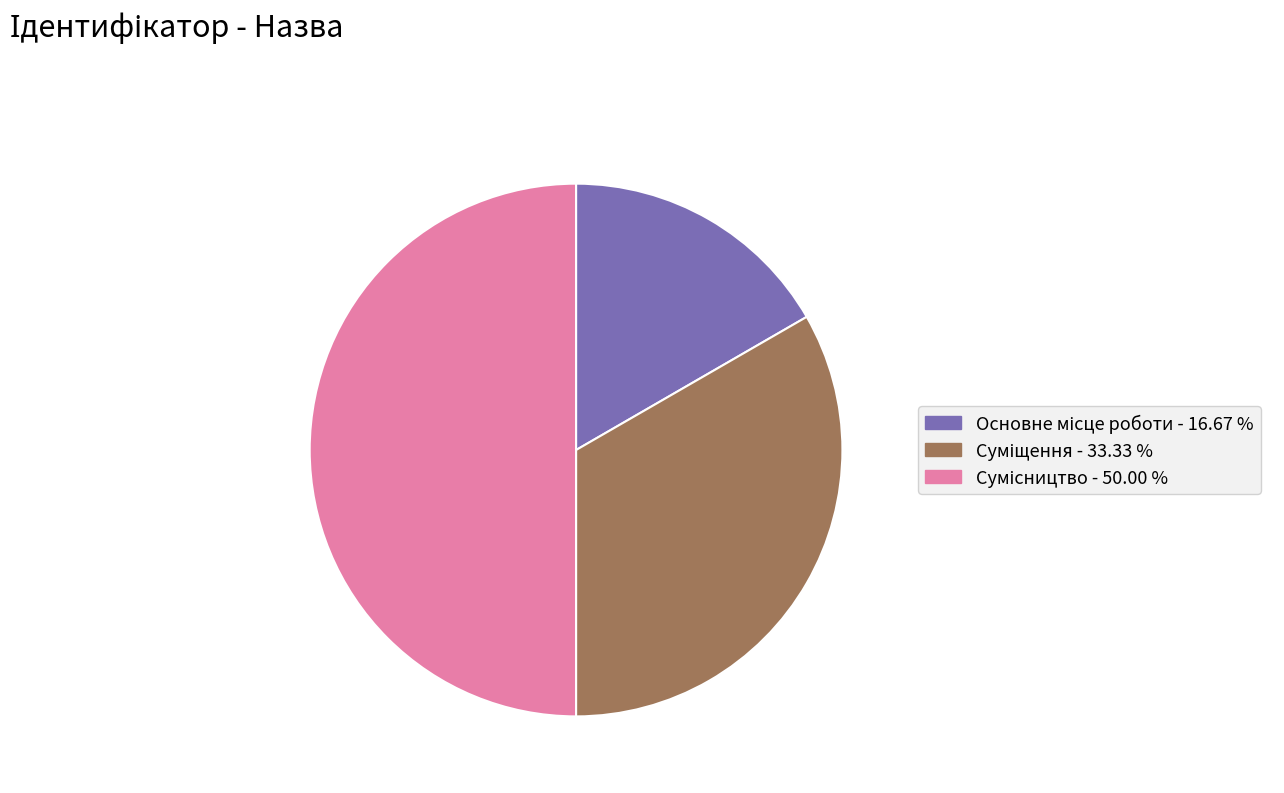

Rank the categories by value from highest to lowest.

Сумісництво, Суміщення, Основне місце роботи